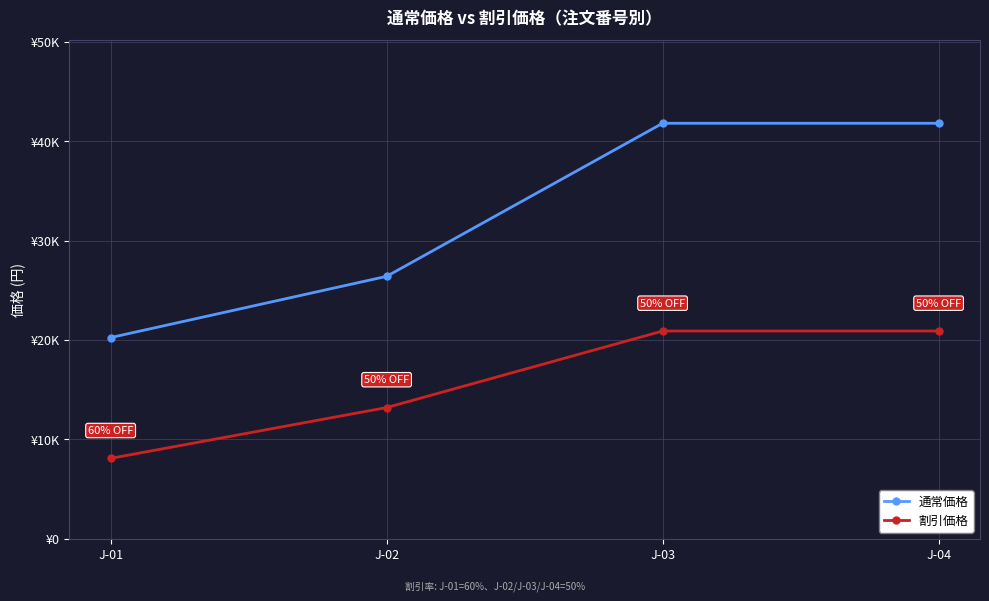

What are all the series names shown in the legend?

通常価格, 割引価格